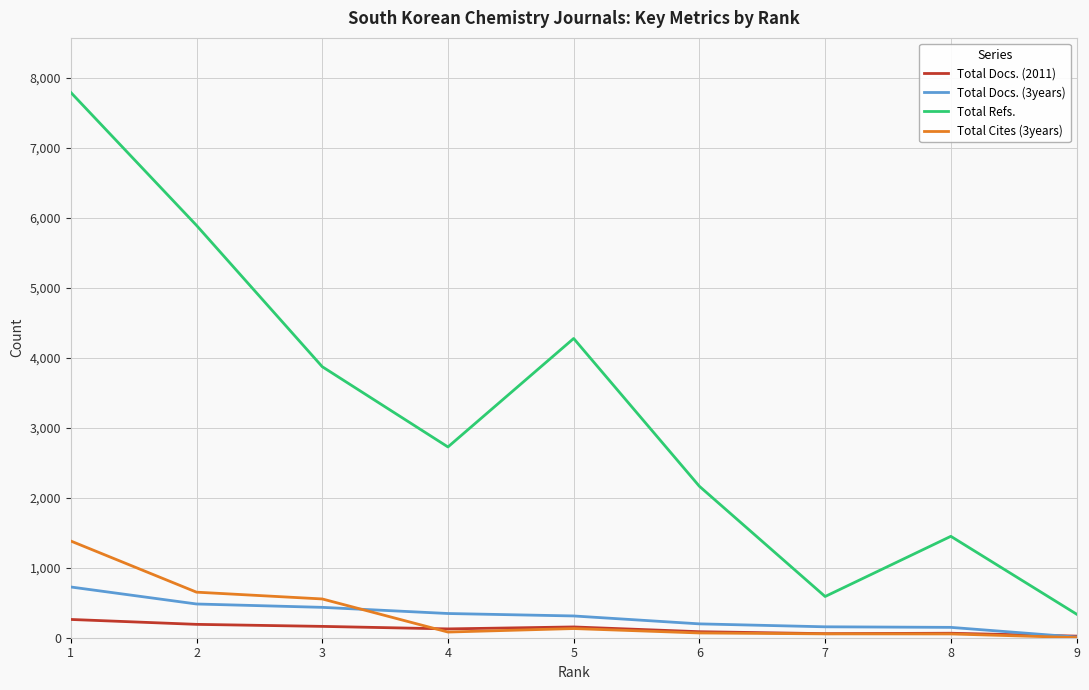

Between 2 and 3, which series saw the biggest shift?

Total Refs.